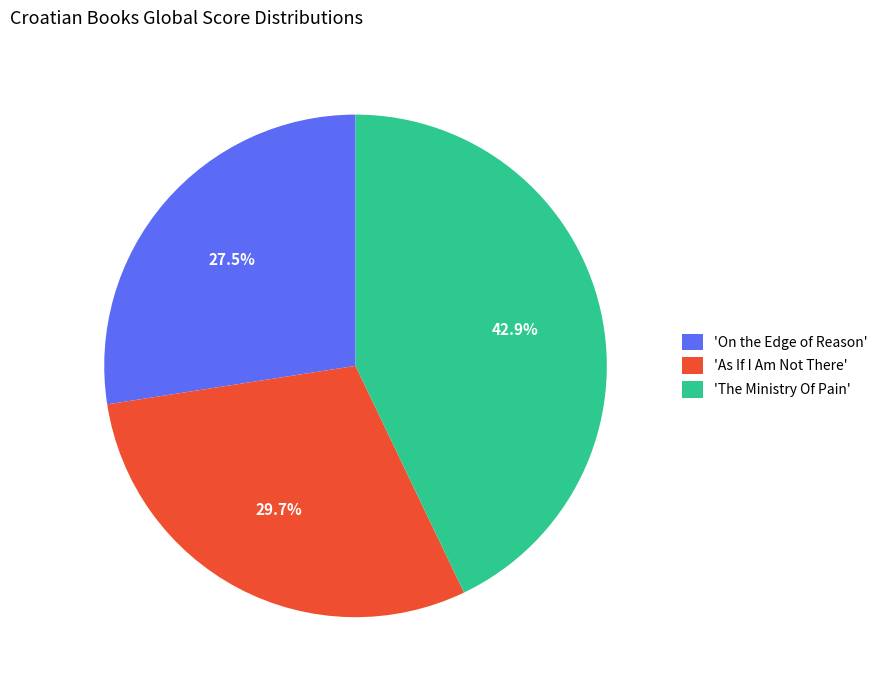

How much of the chart is everything except 'The Ministry Of Pain'?

57.1%